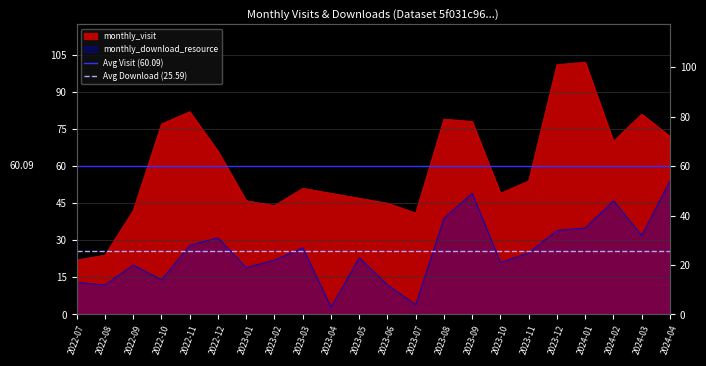

Rank the series by their average value, from highest to lowest.

Avg Visit (60.09), Avg Download (25.59)